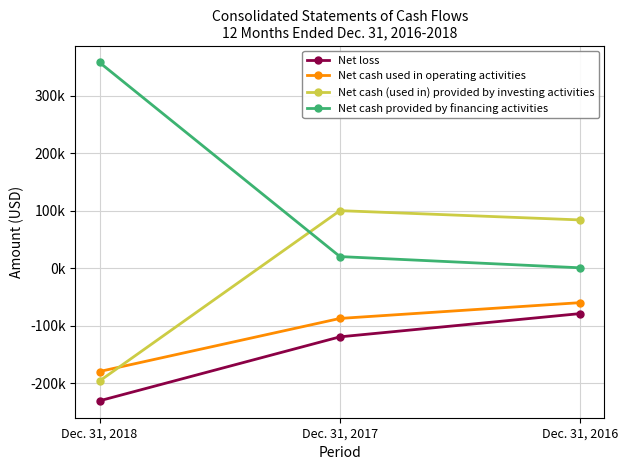

Does the chart display data point markers on the line(s)?

Yes